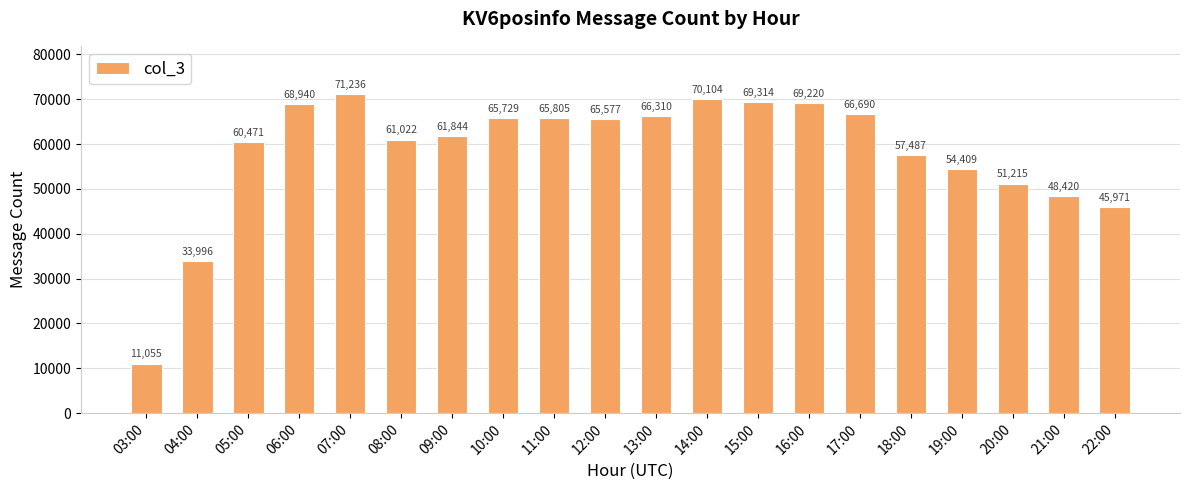

Reading right to left, transcribe all the data shown in this chart.

45971	48420	51215	54409	57487	66690	69220	69314	70104	66310	65577	65805	65729	61844	61022	71236	68940	60471	33996	11055